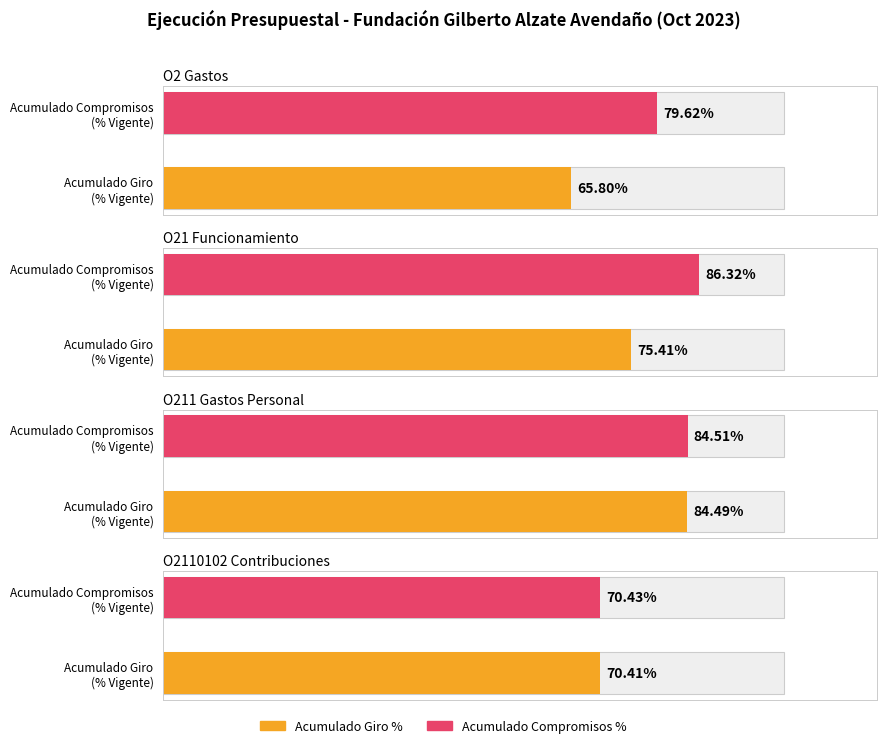

What position from the left is O2 Gastos?

1